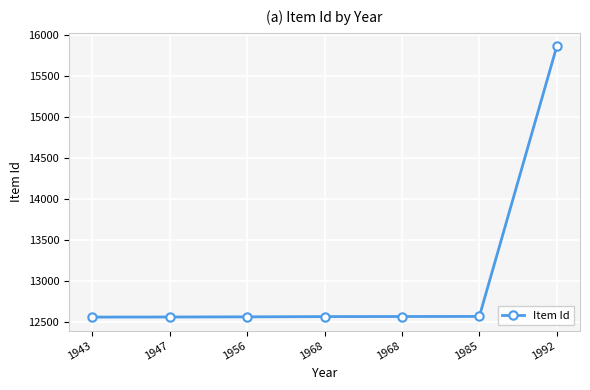

Is this an area chart (filled region under the line)?

No